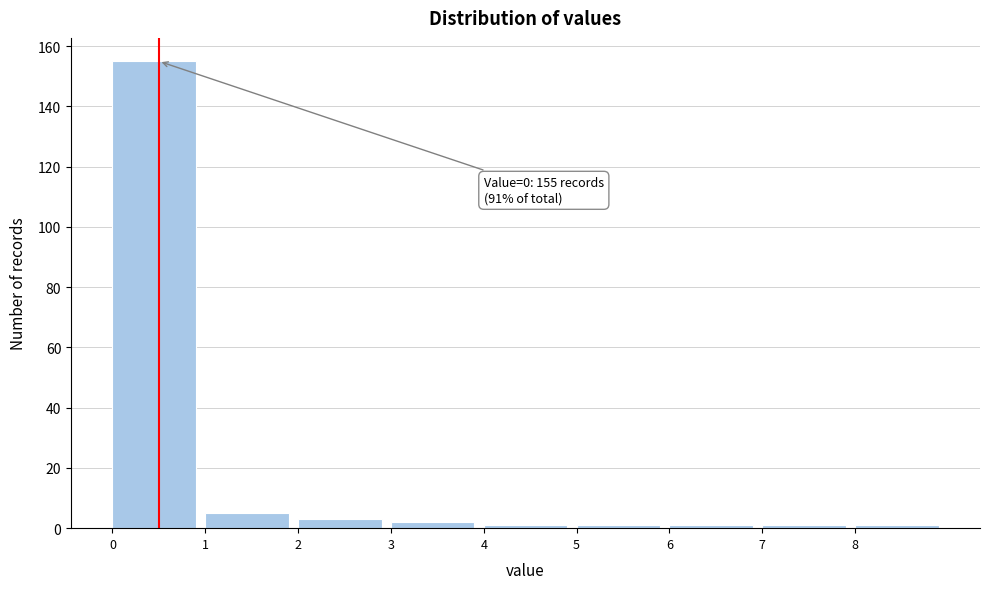

Over which range of the x-axis is the bar tallest?

0 to 1